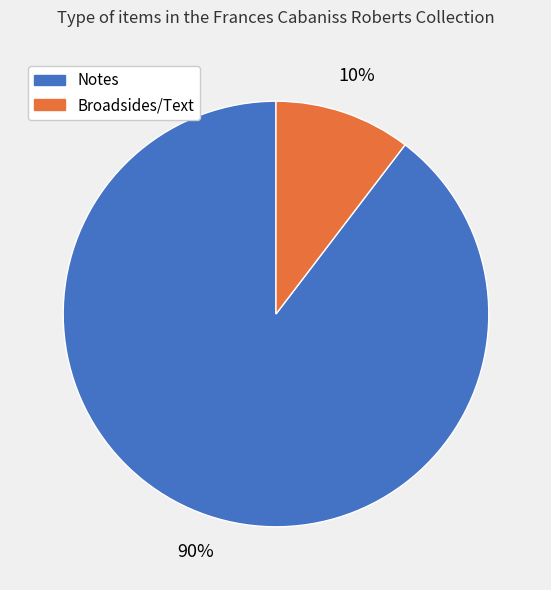

Which category accounts for the majority?

Notes